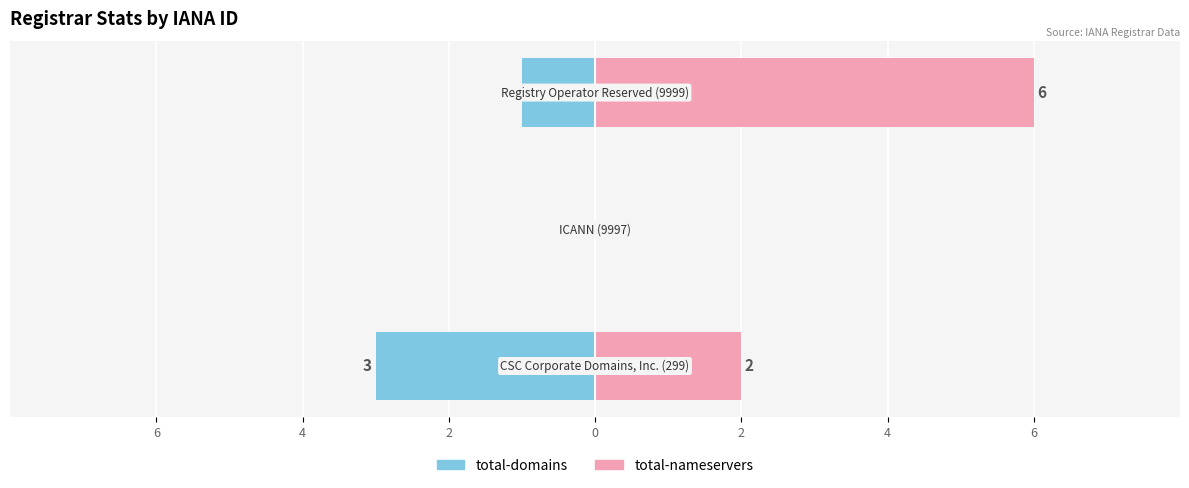

How many values in the total-nameservers series exceed 2?

1